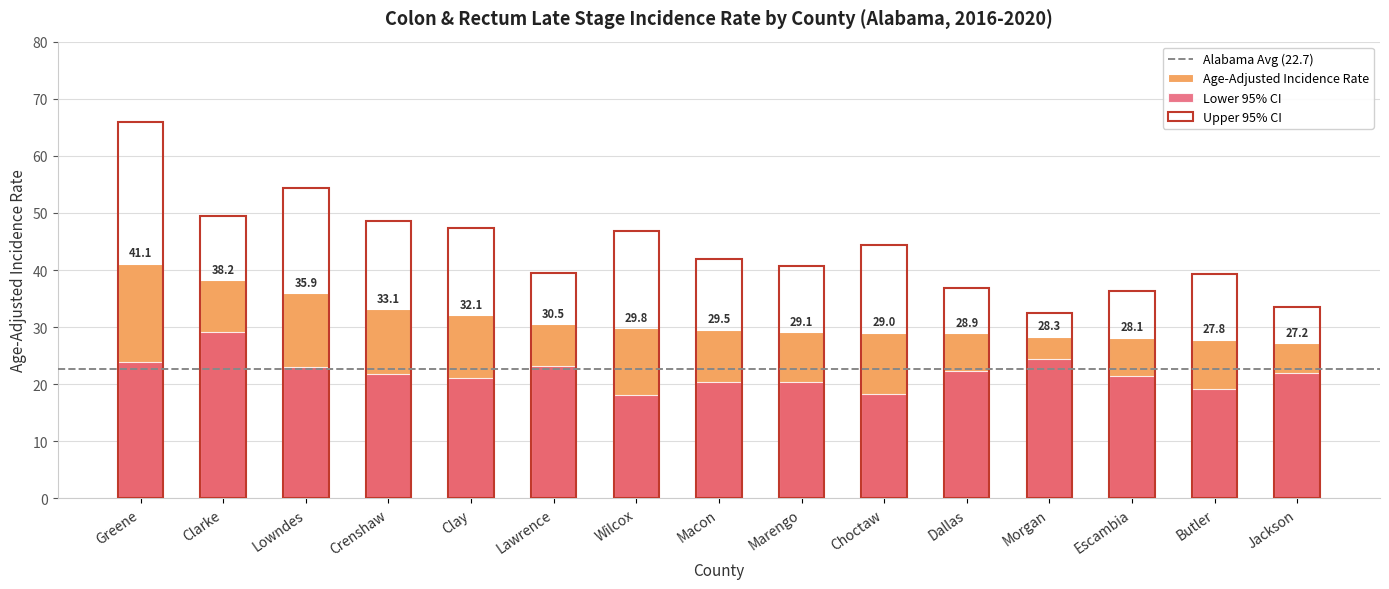

What is the difference between the Age-Adjusted Incidence Rate values at Macon and Choctaw?

0.5